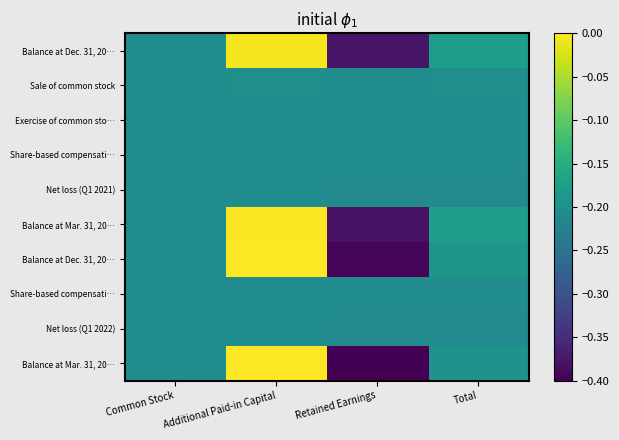

How many distinct data groups are displayed?

10